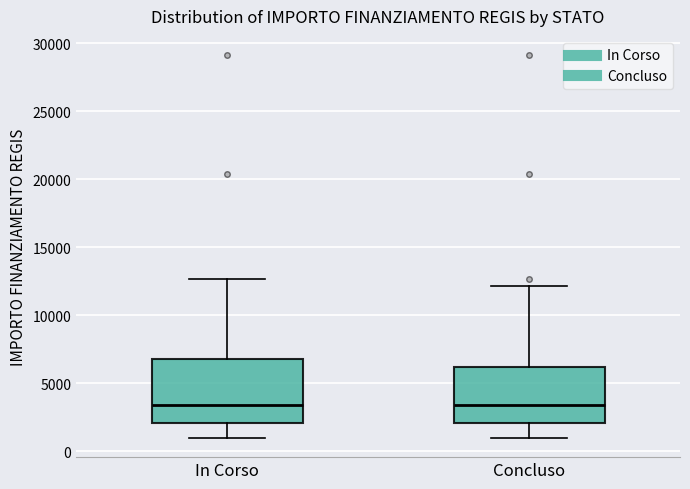

Where is the upper edge of the box for In Corso on the y-axis? The values are not printed on the chart, so give them approximately, as read against the axis.

7000